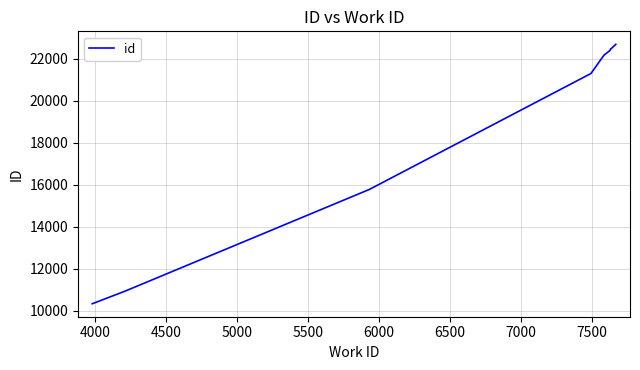

True or false: the data has more than 2 interior local peaks.

False